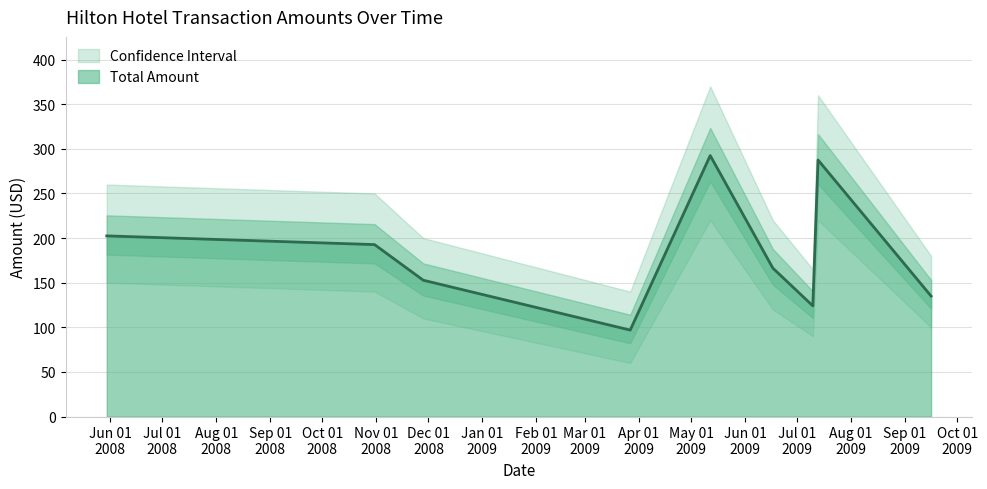

Reading left to right, what are all the values shown in this chart?

202.5	192.7	152.8	96.9	292.5	166.4	124.0	287.5	135.0